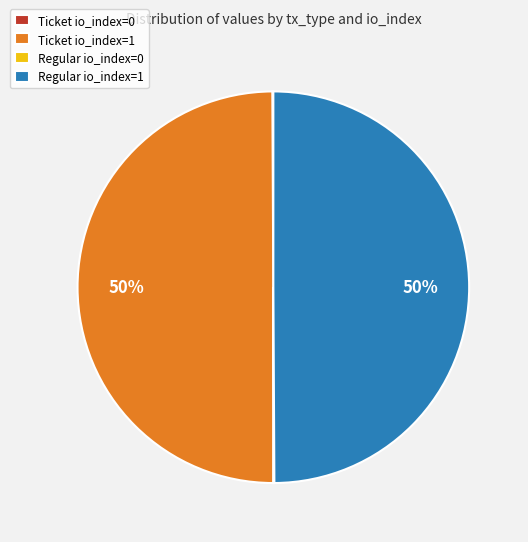

Is it true that Regular io_index=1 is 60% of the pie?

False